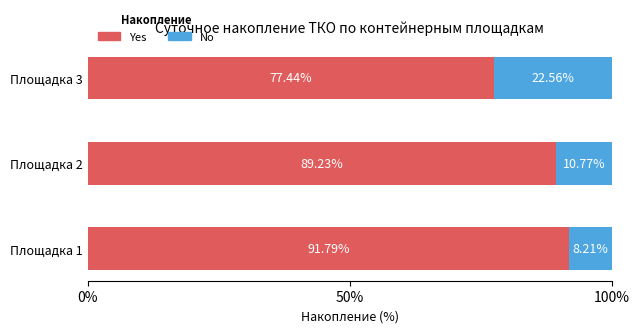

What is the sum of the Yes values at Площадка 3 and Площадка 1?

169.2